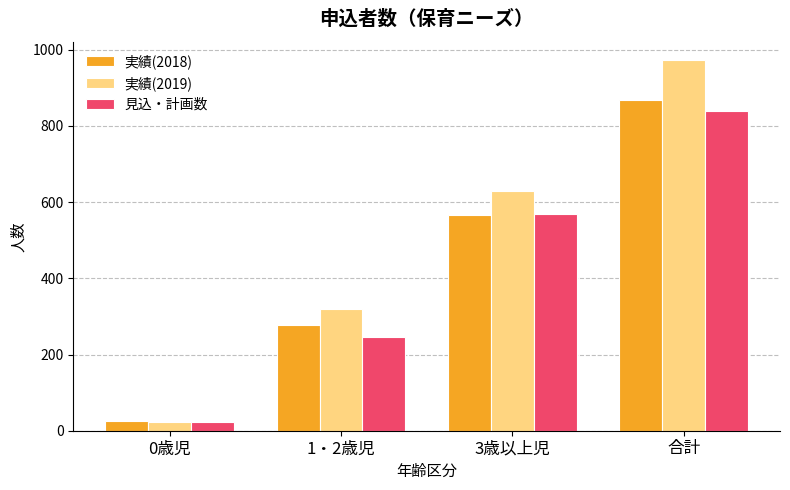

List the series in order of their peak value, highest first.

実績(2019), 実績(2018), 見込・計画数